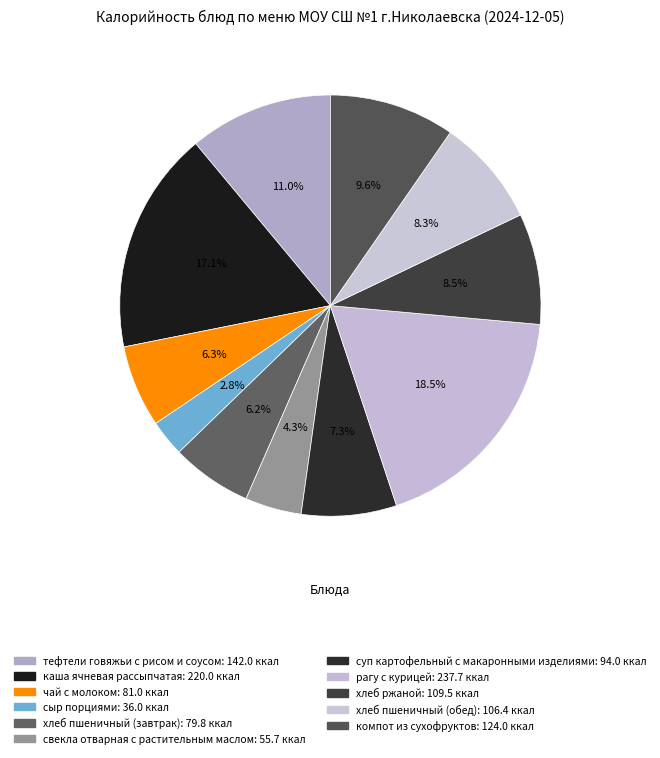

Is the sum of суп картофельный с макаронными изделиями and хлеб ржаной greater than half?

No